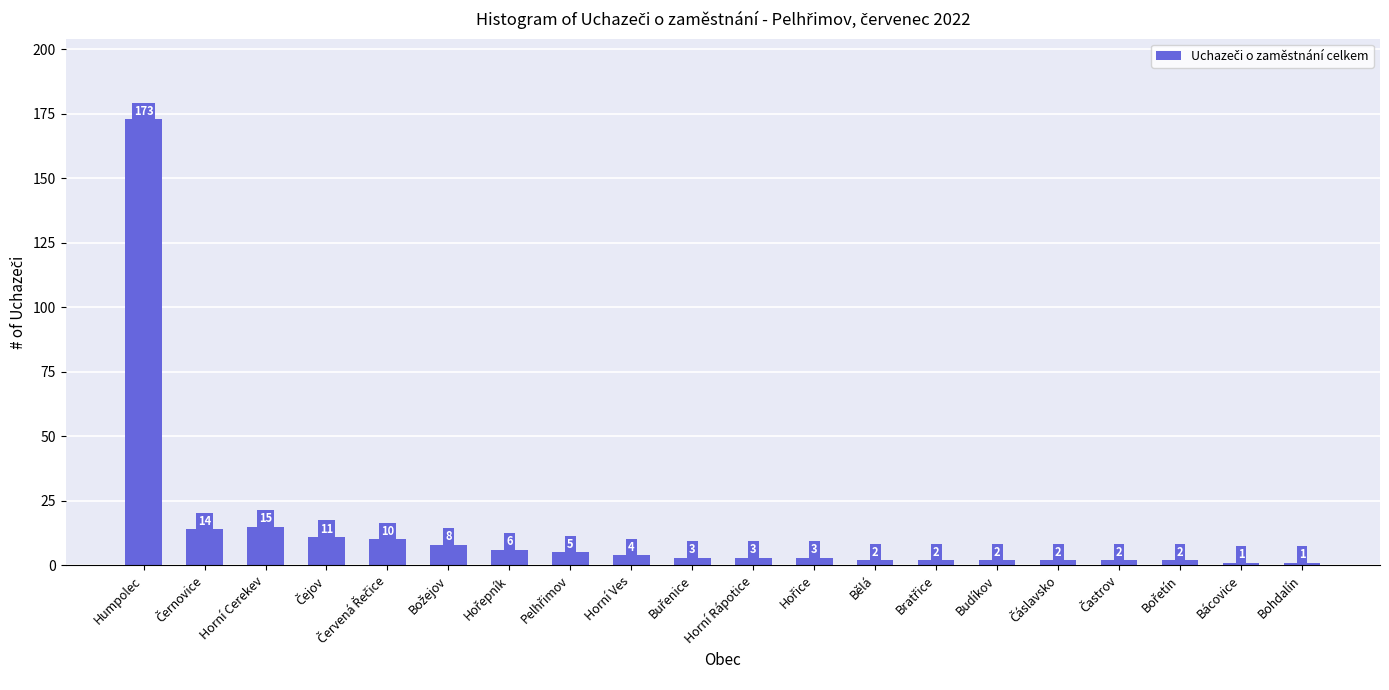

Are the bars horizontal?

No